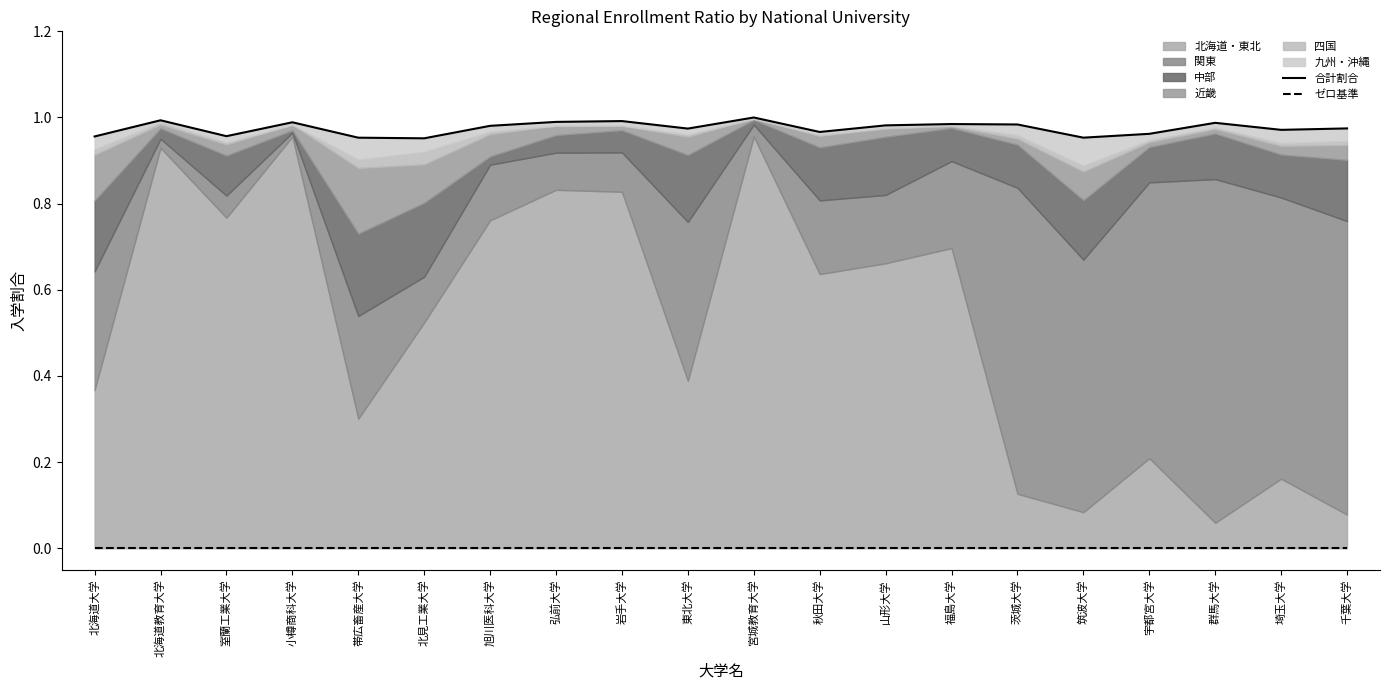

True or false: 合計割合 and ゼロ基準 intersect in this chart.

False